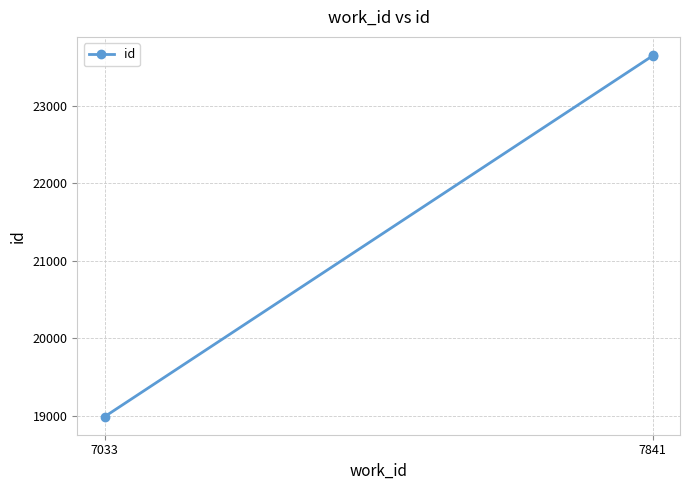

Which category has the lowest value across all series?

7033